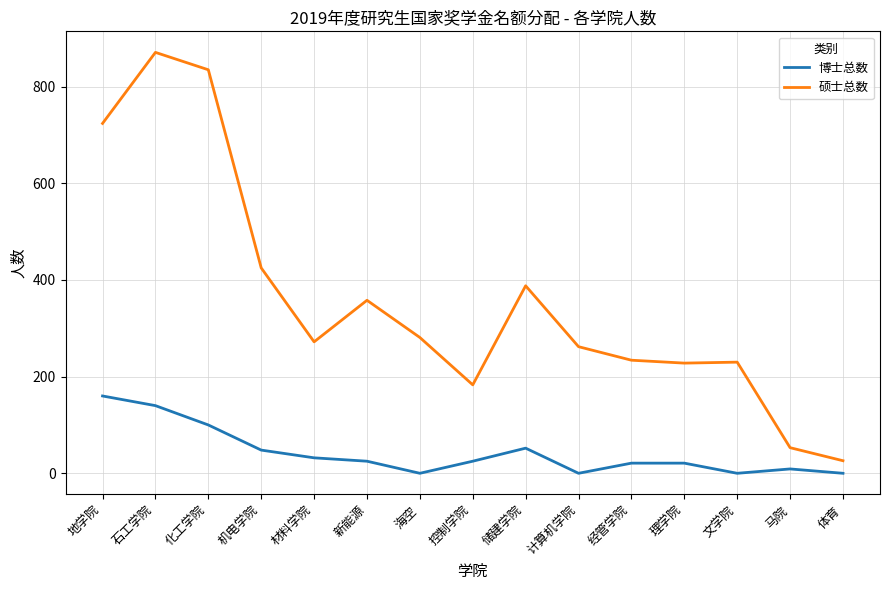

Is it true that 博士总数 equals 9 at 马院?

True